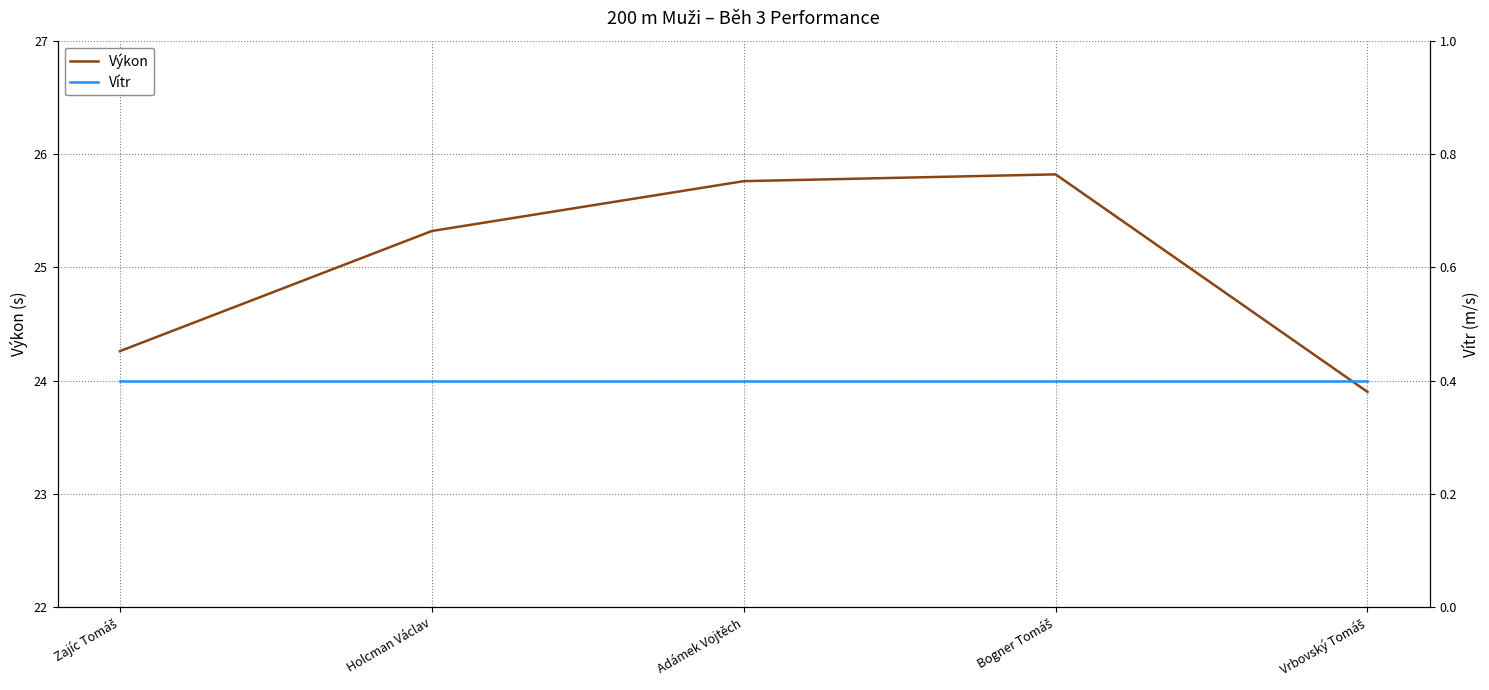

What is the lowest value of the Vítr series?

0.4